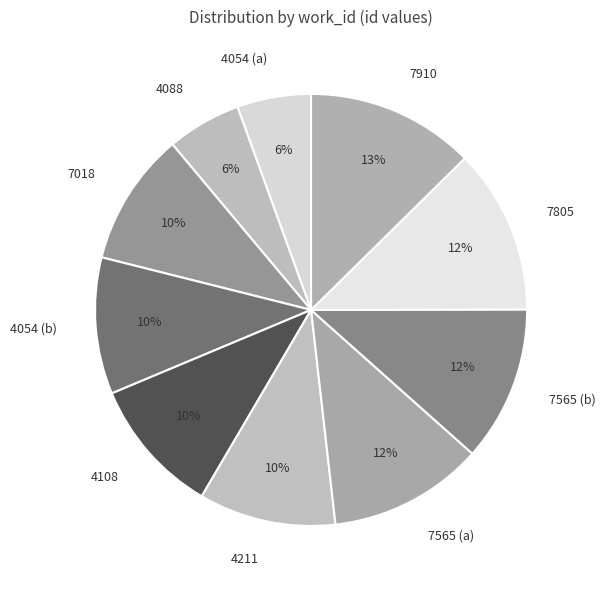

Is the sum of 7018 and 4108 greater than half?

No